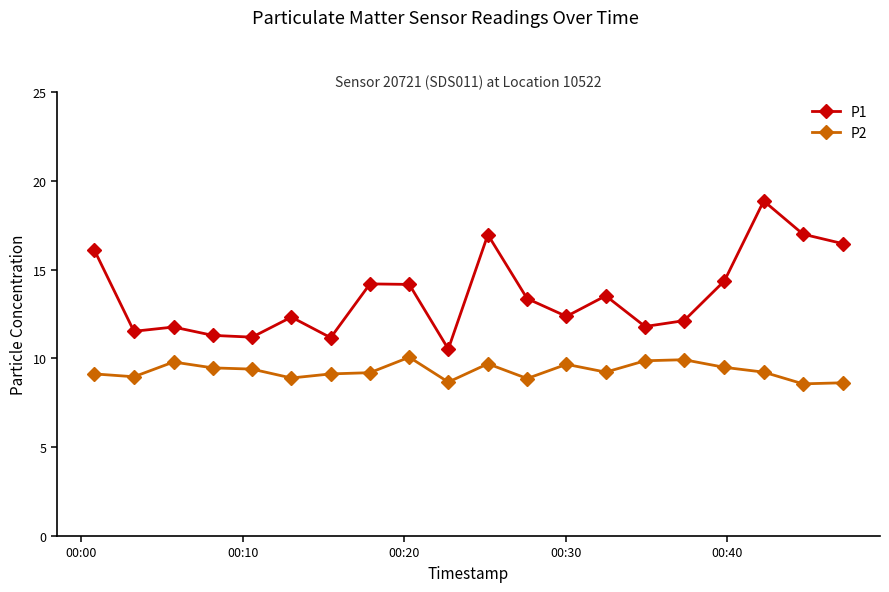

True or false: P1 and P2 intersect in this chart.

False